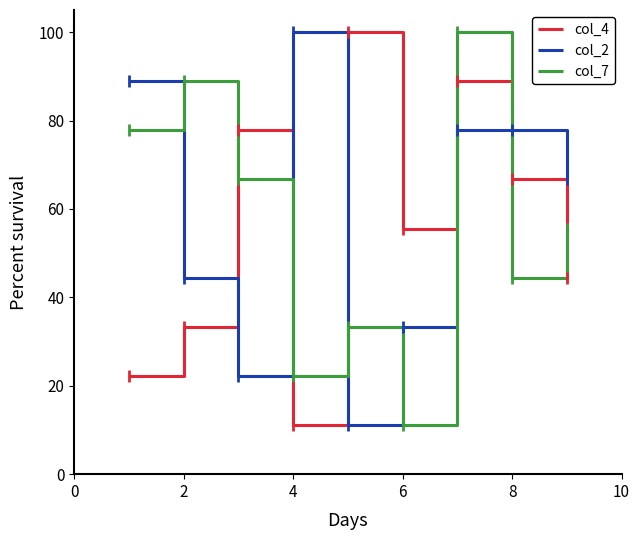

What is the highest value of the col_2 series?

100.0